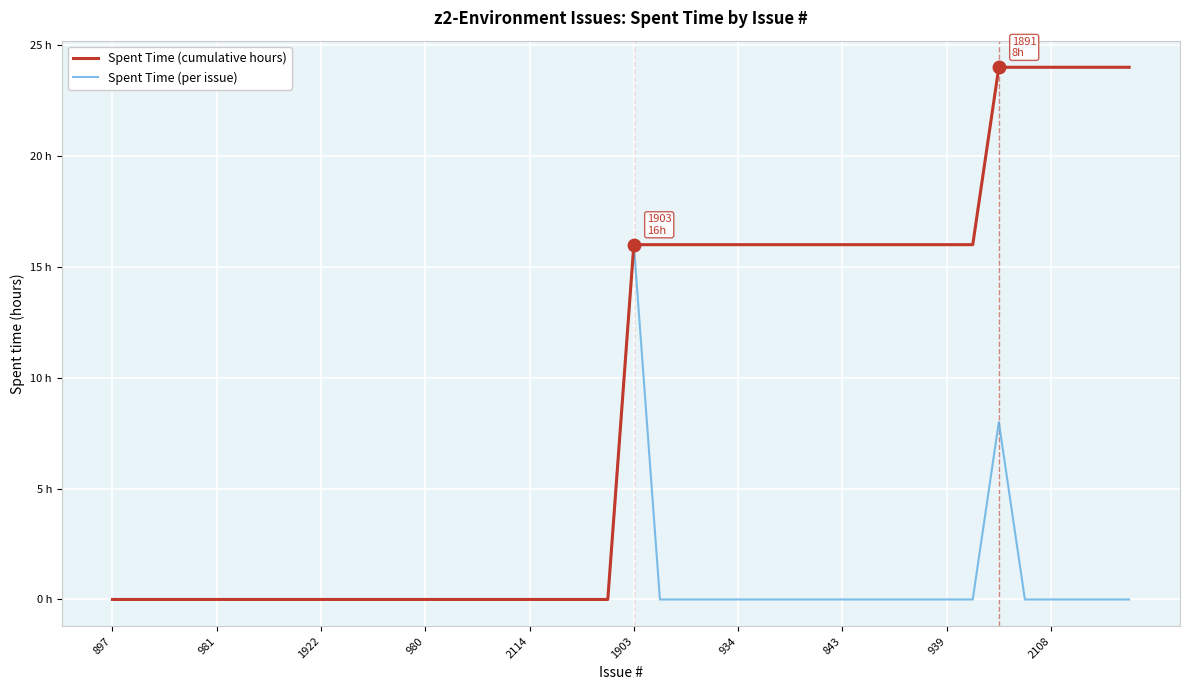

True or false: Spent Time (per issue) and Spent Time (cumulative hours) intersect in this chart.

False